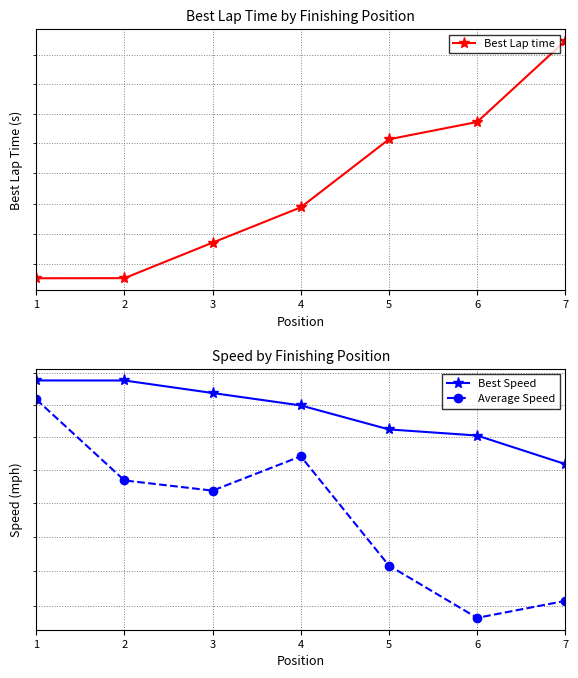

The Best Speed series shows 35.2 at 1. True or false?

False